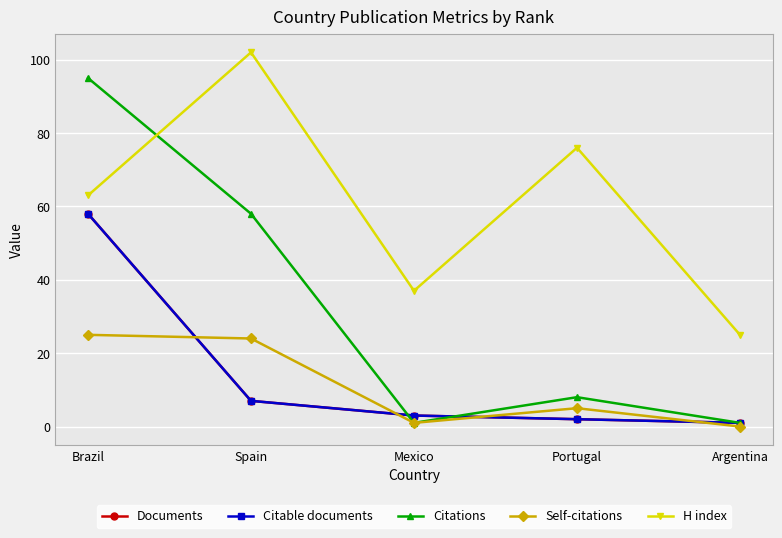

What is the difference between the highest and lowest values at Portugal?

74